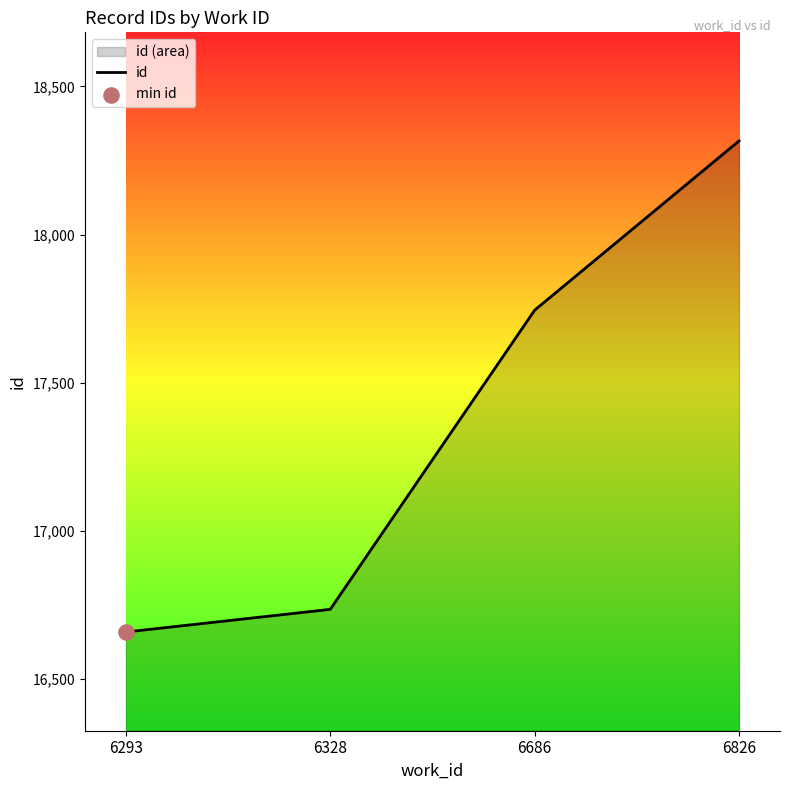

What is the ratio of the value at 6686 to the value at 6293?

1.1